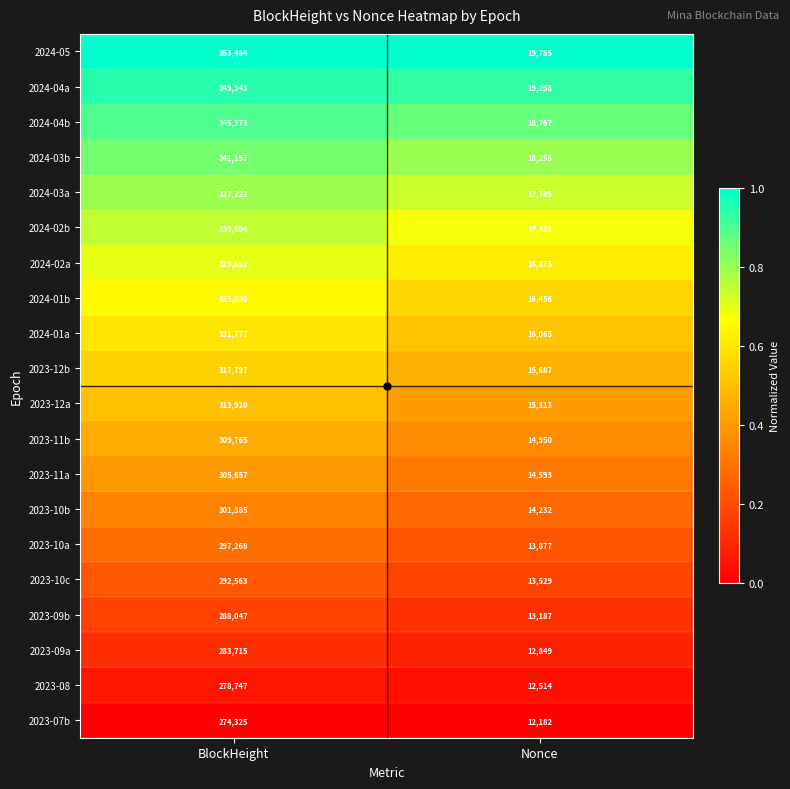

What is the sum of all 2024-03b values?

359455